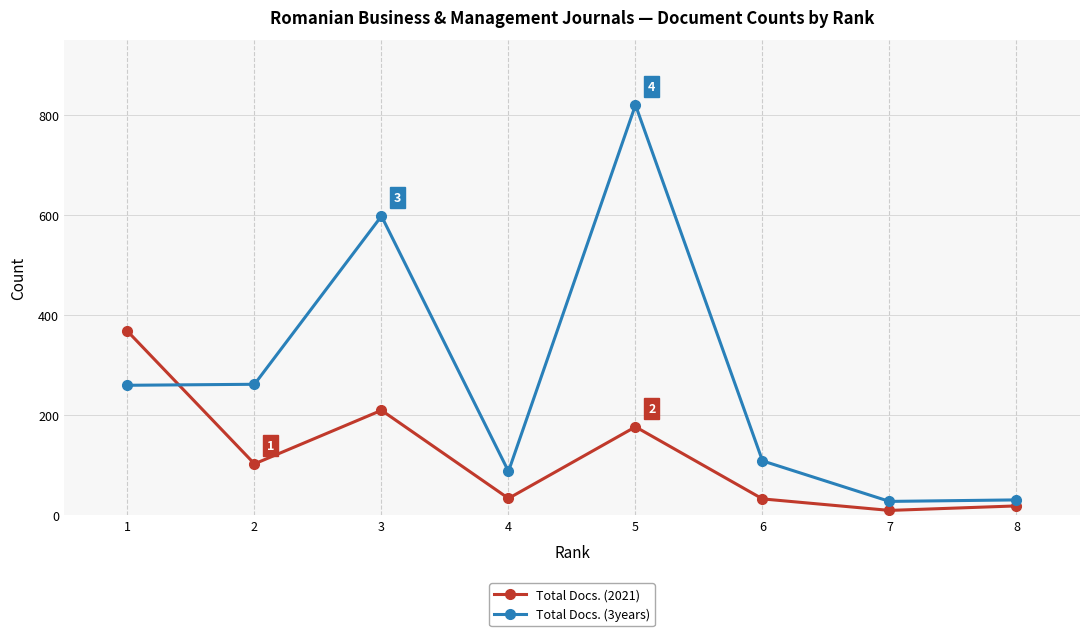

At which category does Total Docs. (2021) reach its first local peak?

3